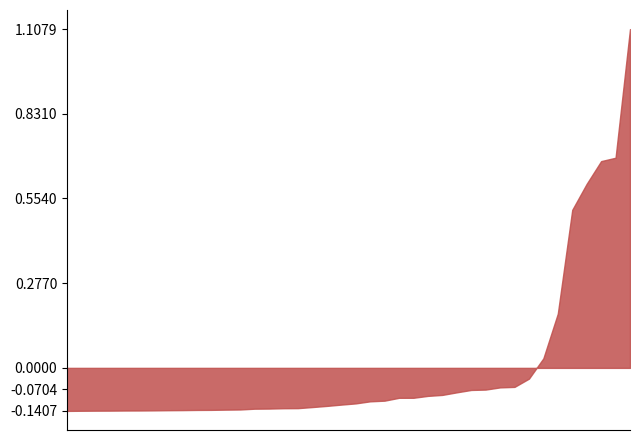

Approximately how many times larger is the value at 11.04.2016 compared to 01.06.2016?

0.2